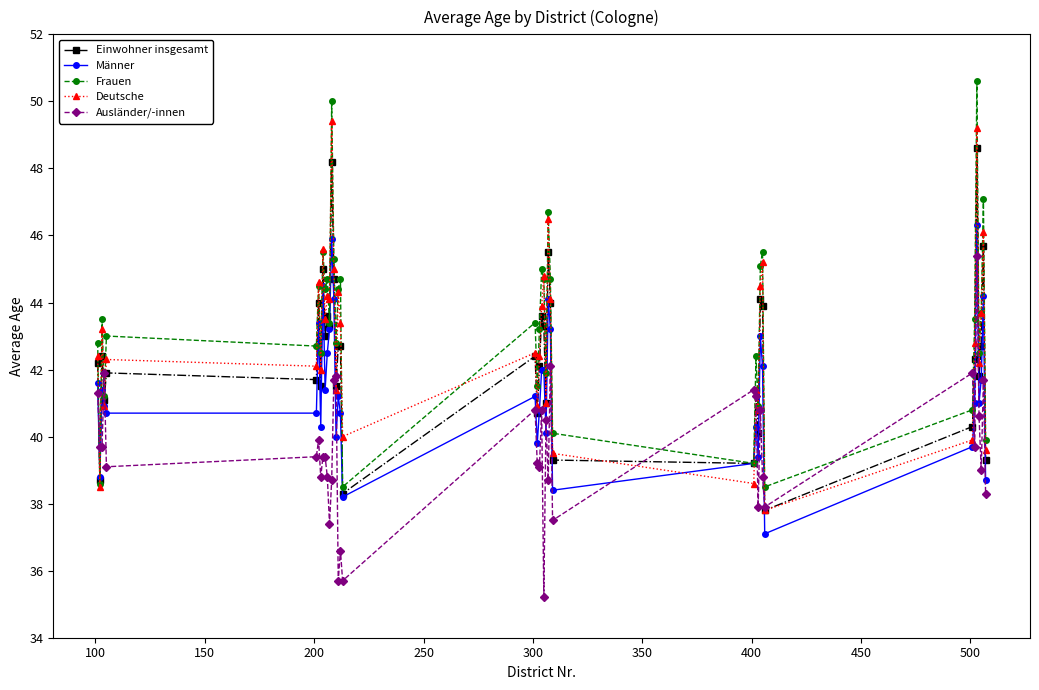

Which series ends up on top after the final intersection of Männer and Einwohner insgesamt?

Einwohner insgesamt